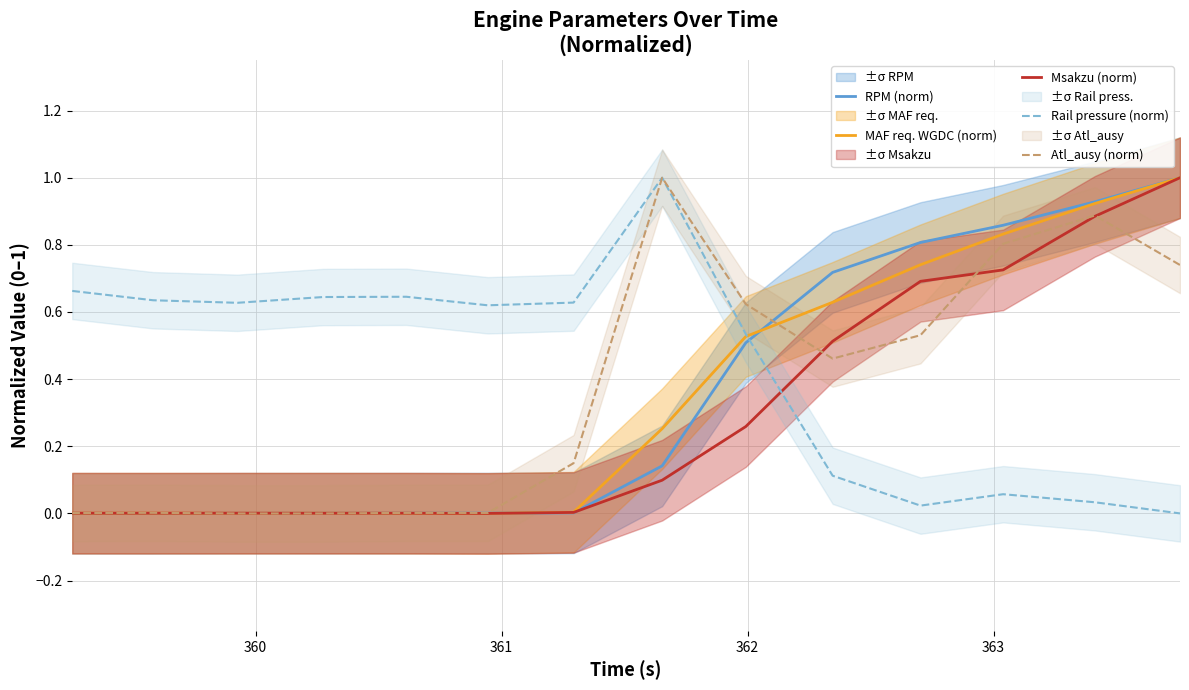

At which label does RPM (norm) reach its minimum?

360